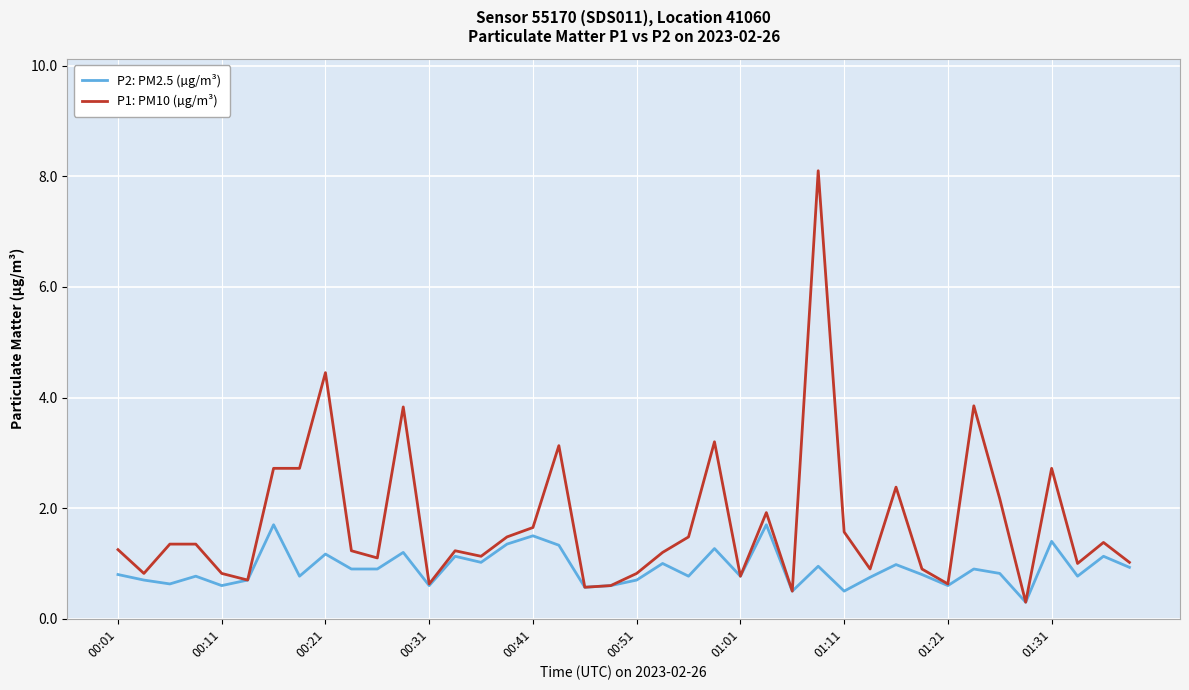

What are all the series names shown in the legend?

P2: PM2.5 (µg/m³), P1: PM10 (µg/m³)